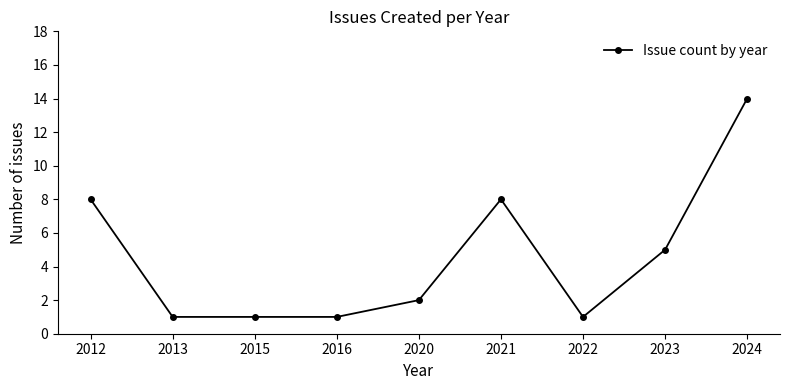

Does the chart have visible grid lines?

No